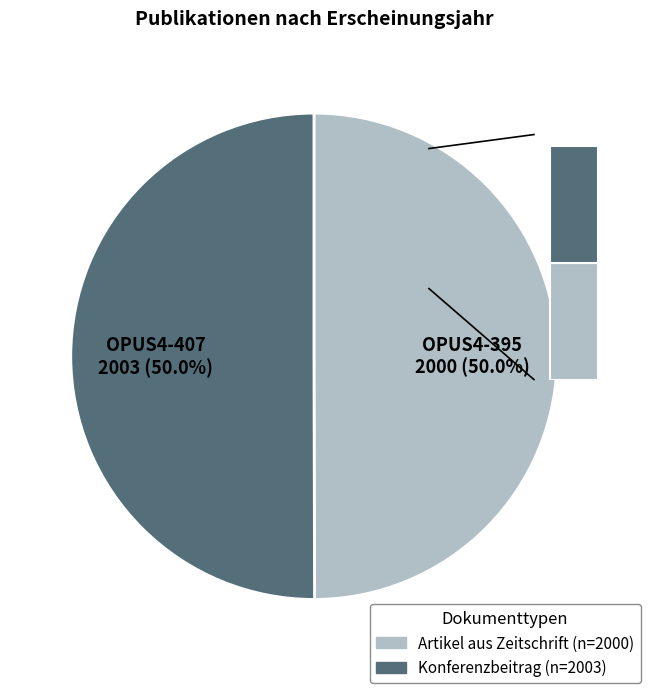

Count the number of slices in the pie.

2